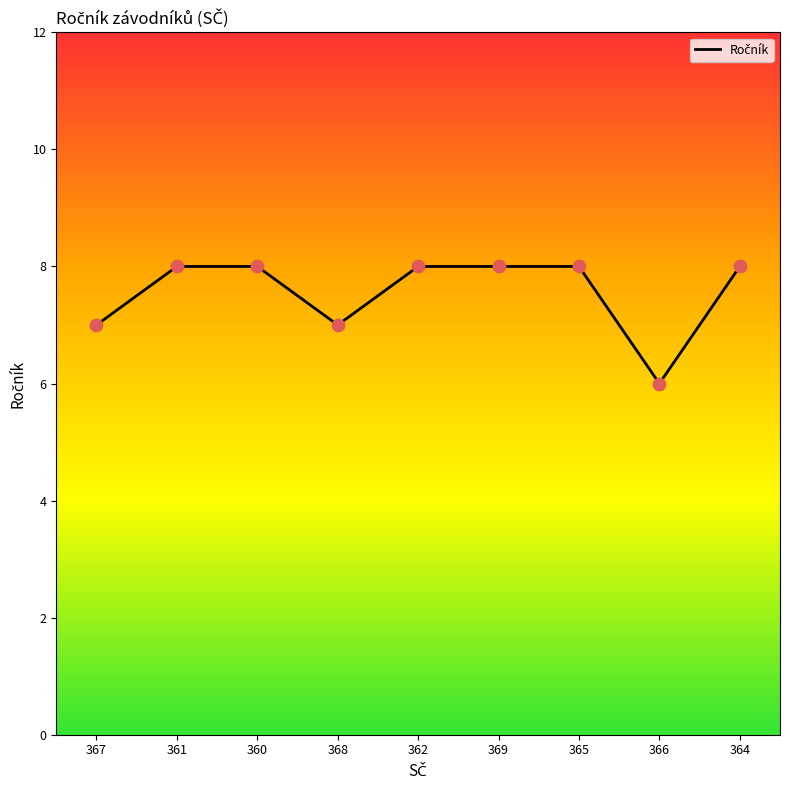

Which has a higher value, 367 or 360?

360